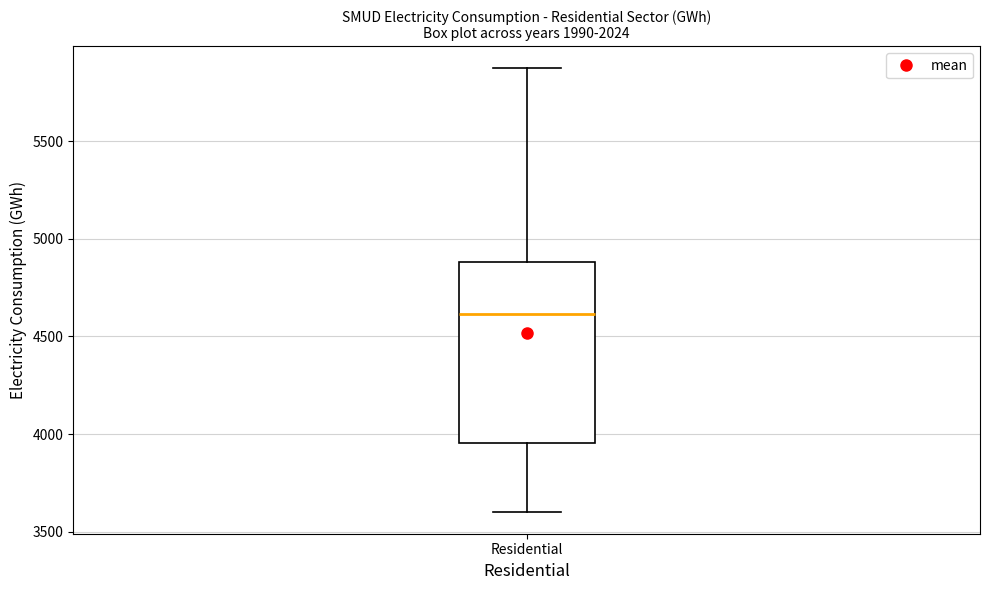

Where does the upper whisker of the box for Residential end on the y-axis? The values are not printed on the chart, so give them approximately, as read against the axis.

5850